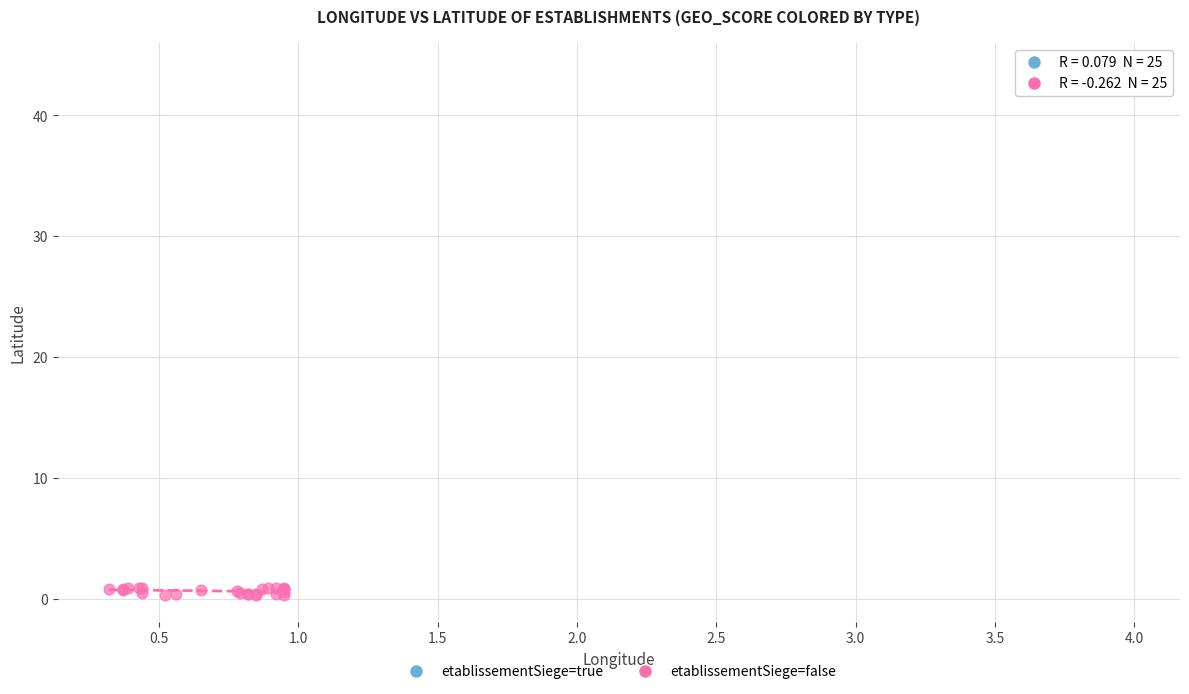

Which series contains the lowest Y value?

etablissementSiege=false